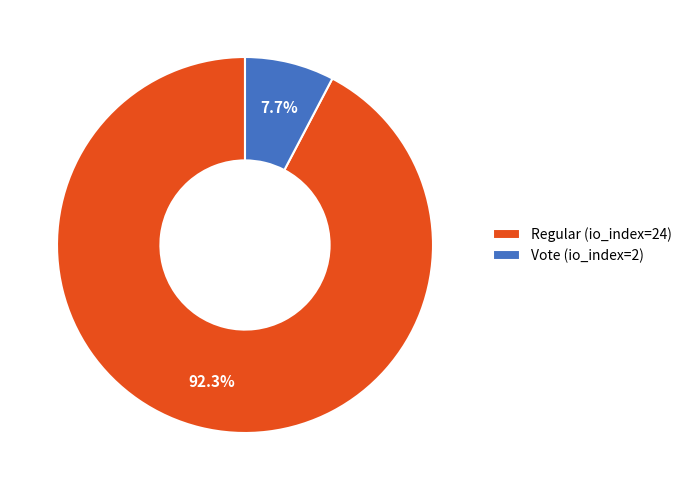

Rank the categories by value from highest to lowest.

Regular (io_index=24), Vote (io_index=2)